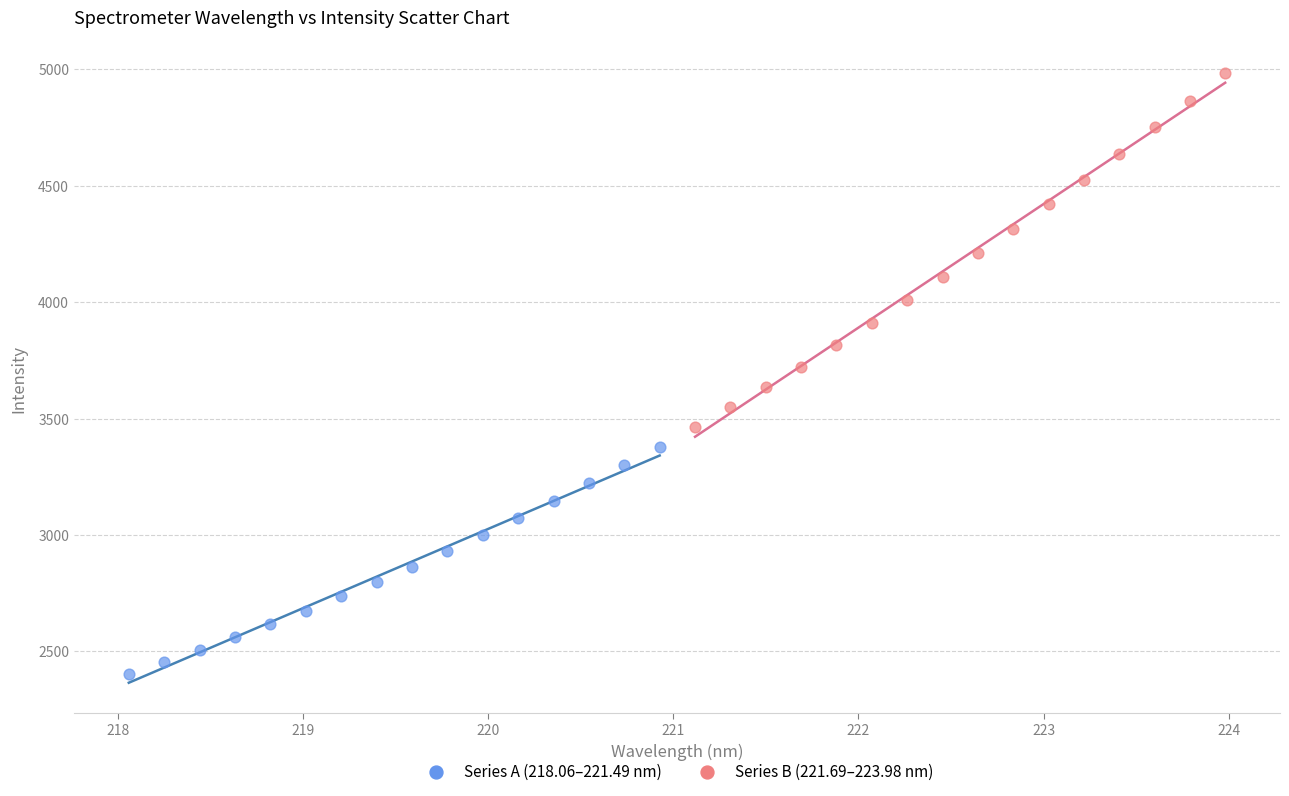

Which series reaches the minimum Y coordinate?

Series A (218.06–221.49 nm)